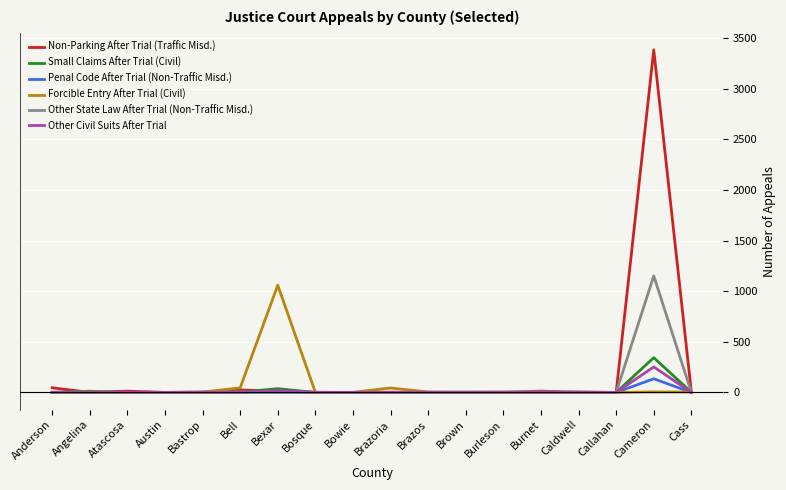

Is the value of Penal Code After Trial (Non-Traffic Misd.) at Cameron greater than the value of Small Claims After Trial (Civil) at Bosque?

Yes